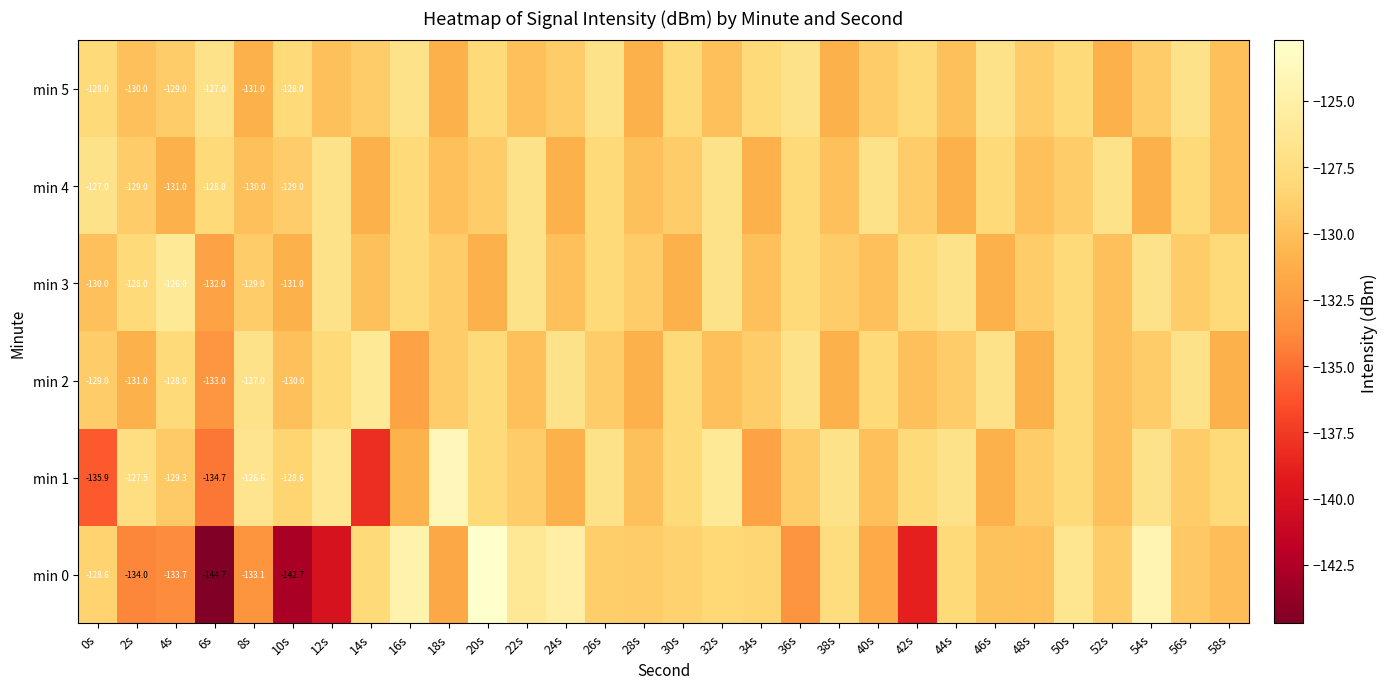

Rank the series at 2s from highest to lowest value.

min 1, min 3, min 4, min 5, min 2, min 0